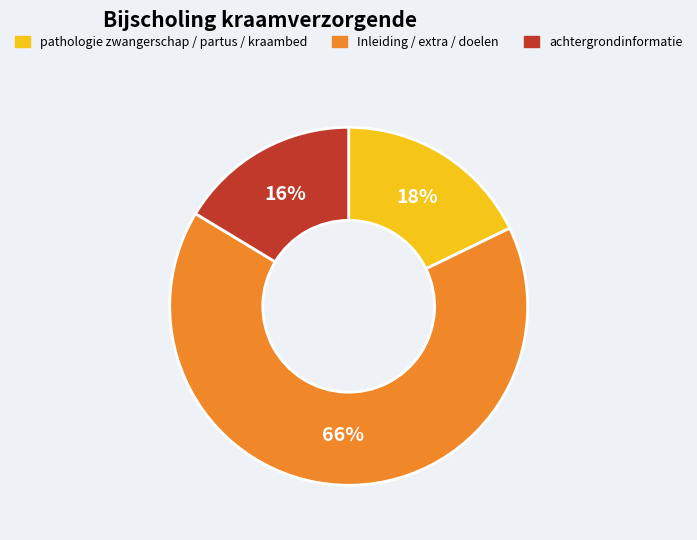

To the nearest percent, what is the average slice percentage?

33%